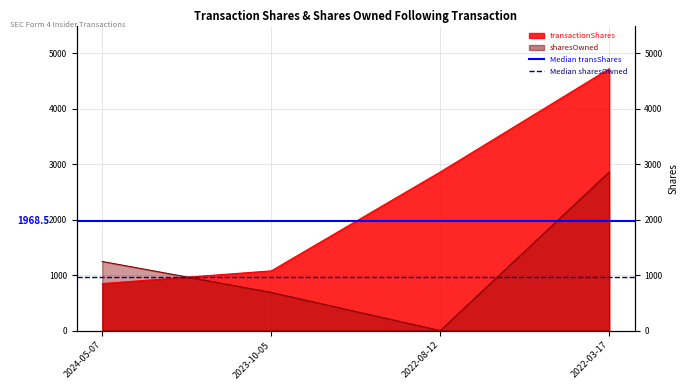

What is the label of the 1st point from the right?

2023-10-05